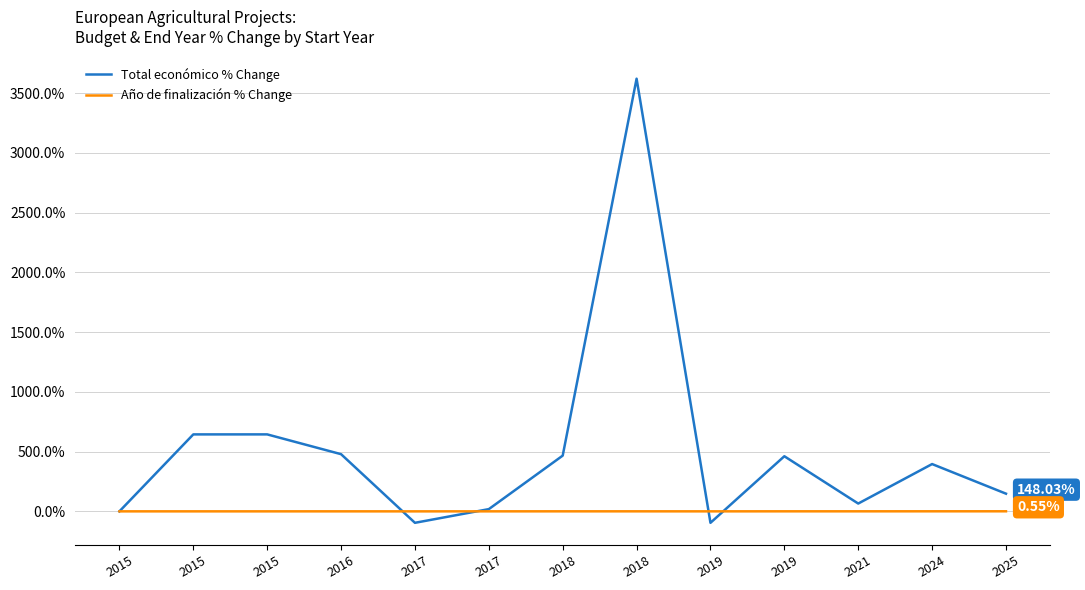

Rank the series by their average value, from highest to lowest.

Total económico % Change, Año de finalización % Change